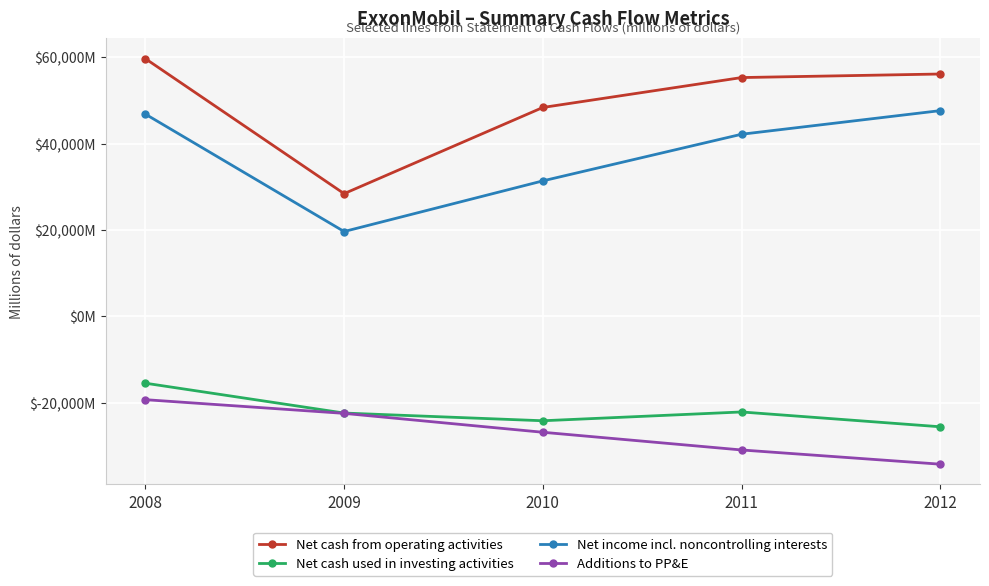

The value of Net cash used in investing activities at 2011 is -9424. True or false?

False